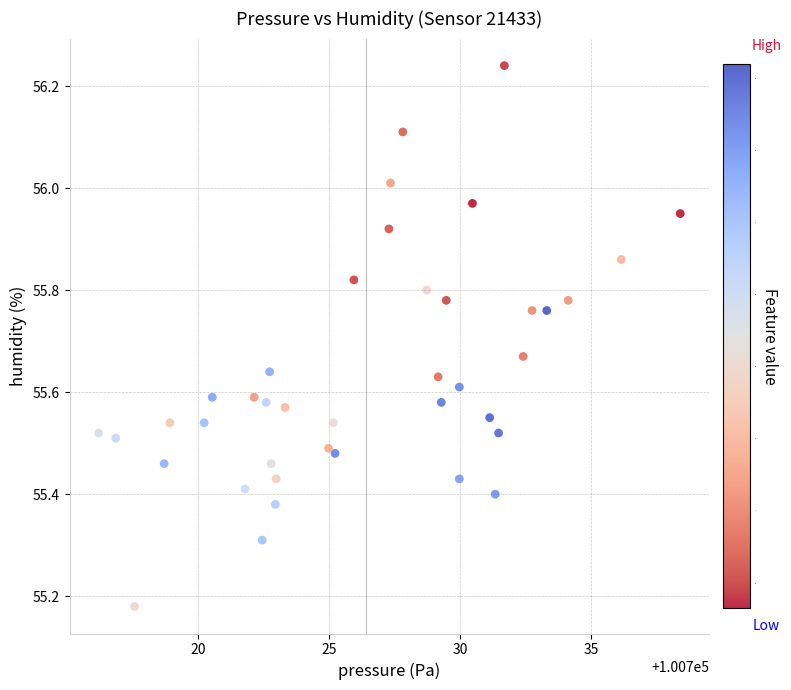

What is the range of Y values (max minus min)?

1.1